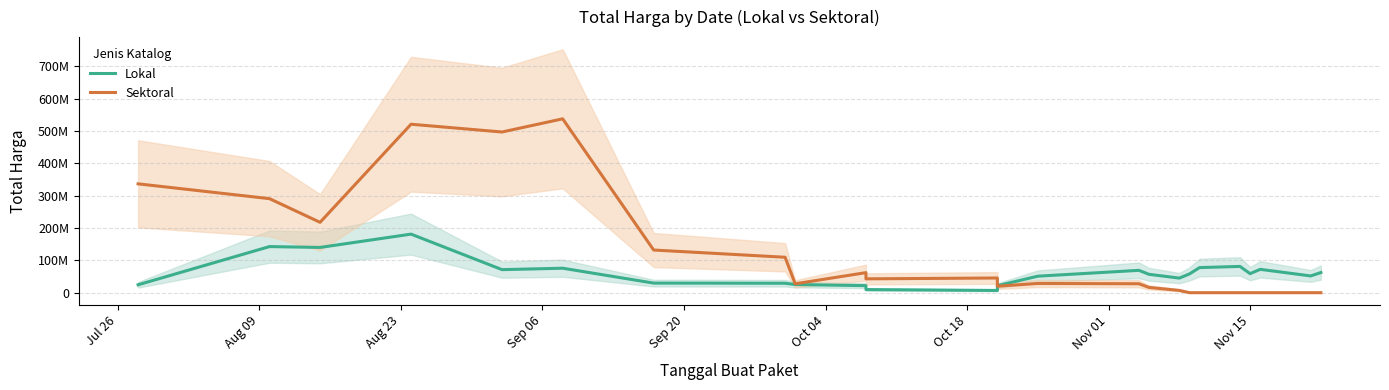

What is the value of the Lokal point at the 6th from the left?

75718333.3